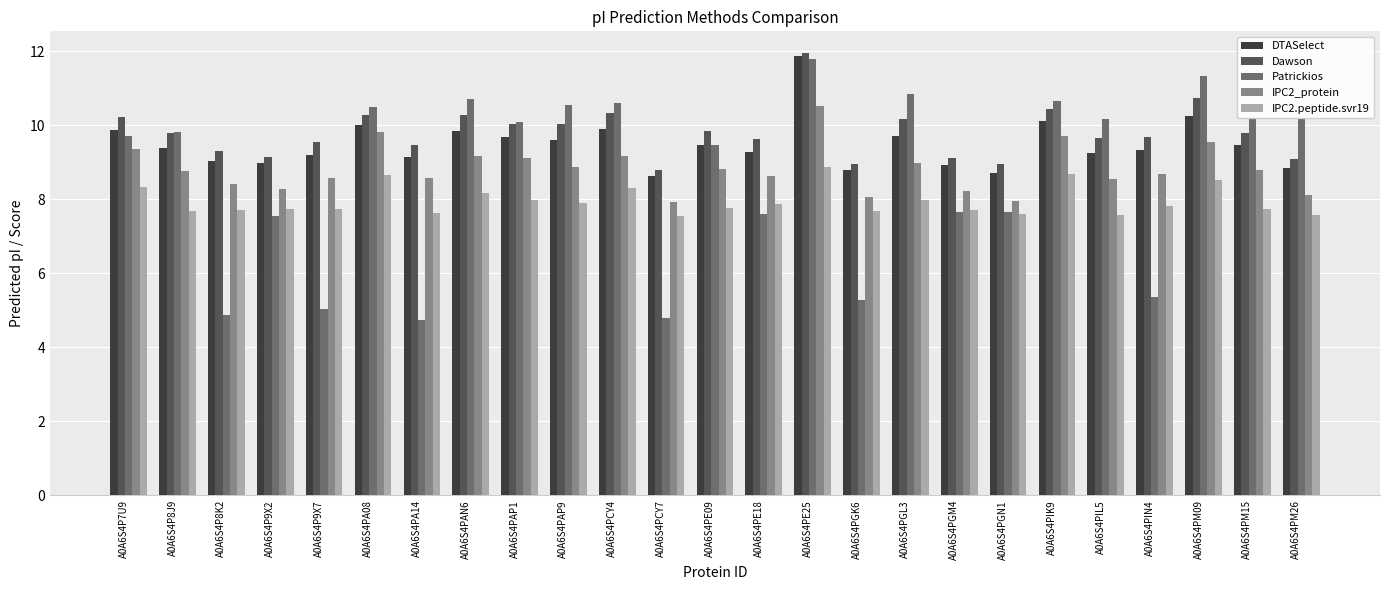

At which category is the sum across all series the highest?

A0A6S4PE25